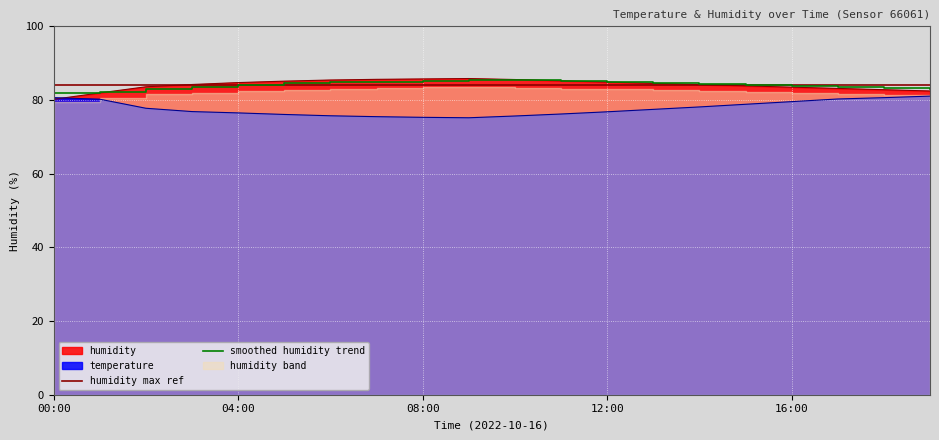

Which series has the largest total across all categories?

humidity